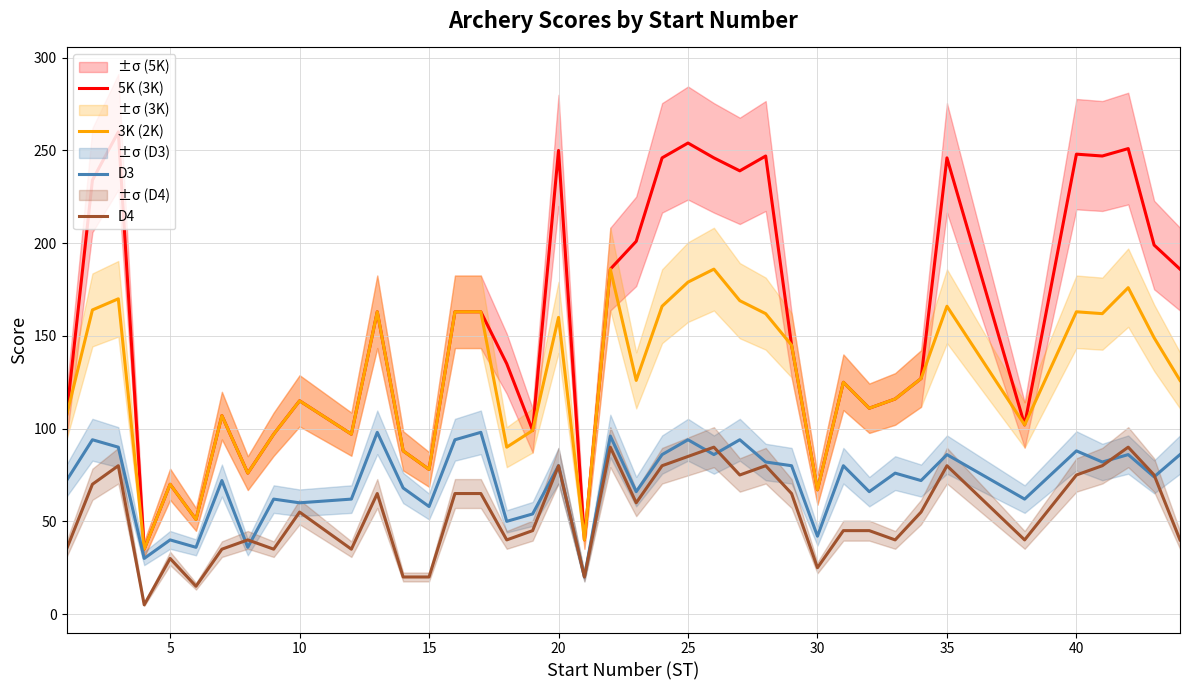

Which series has the widest spread of values?

5K (3K)